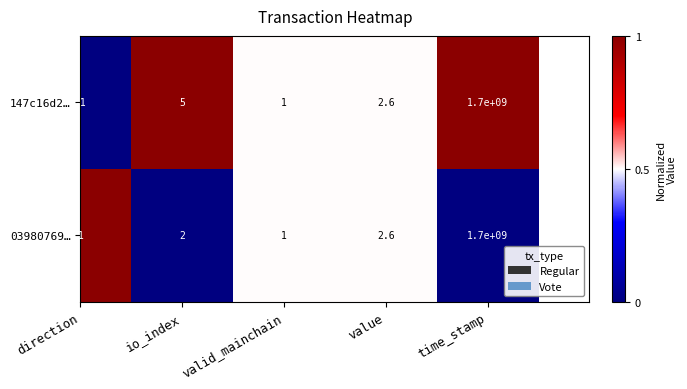

At which label is 147c16d2… closest to 0?

direction